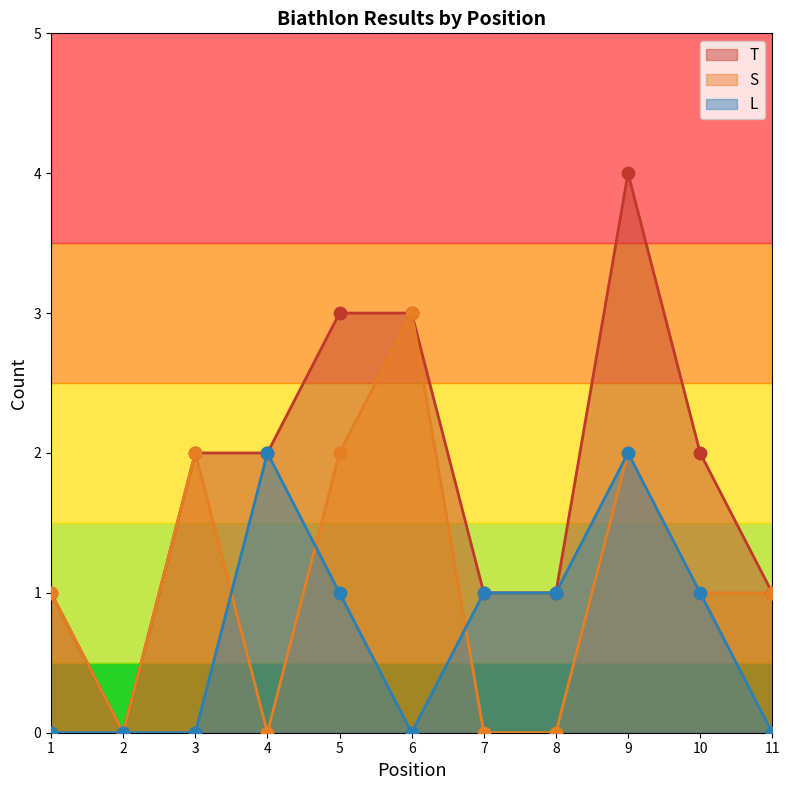

Which series has the largest Y range (max minus min)?

T